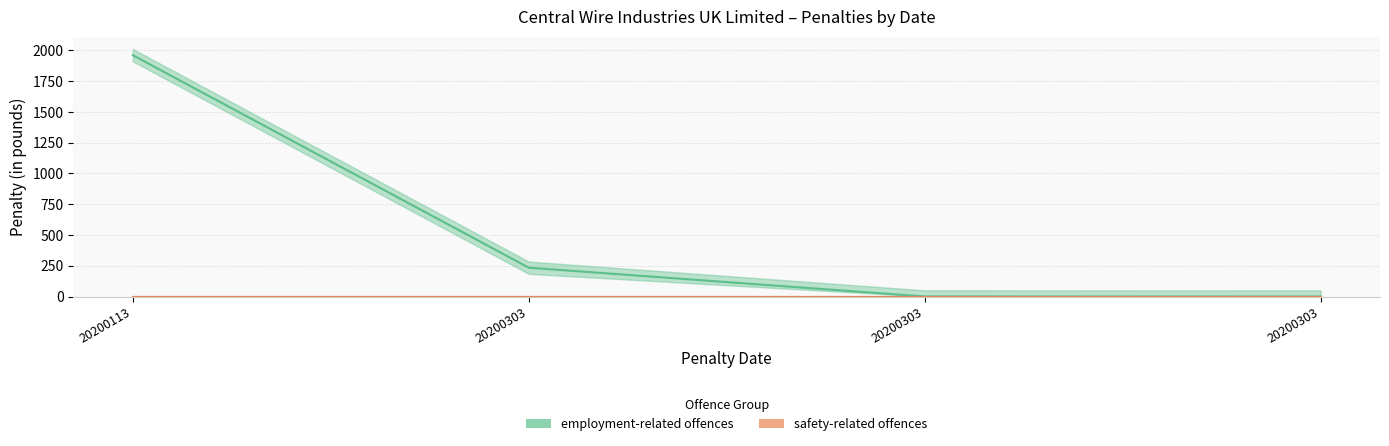

The value at 20200303 is 0.6. True or false?

True